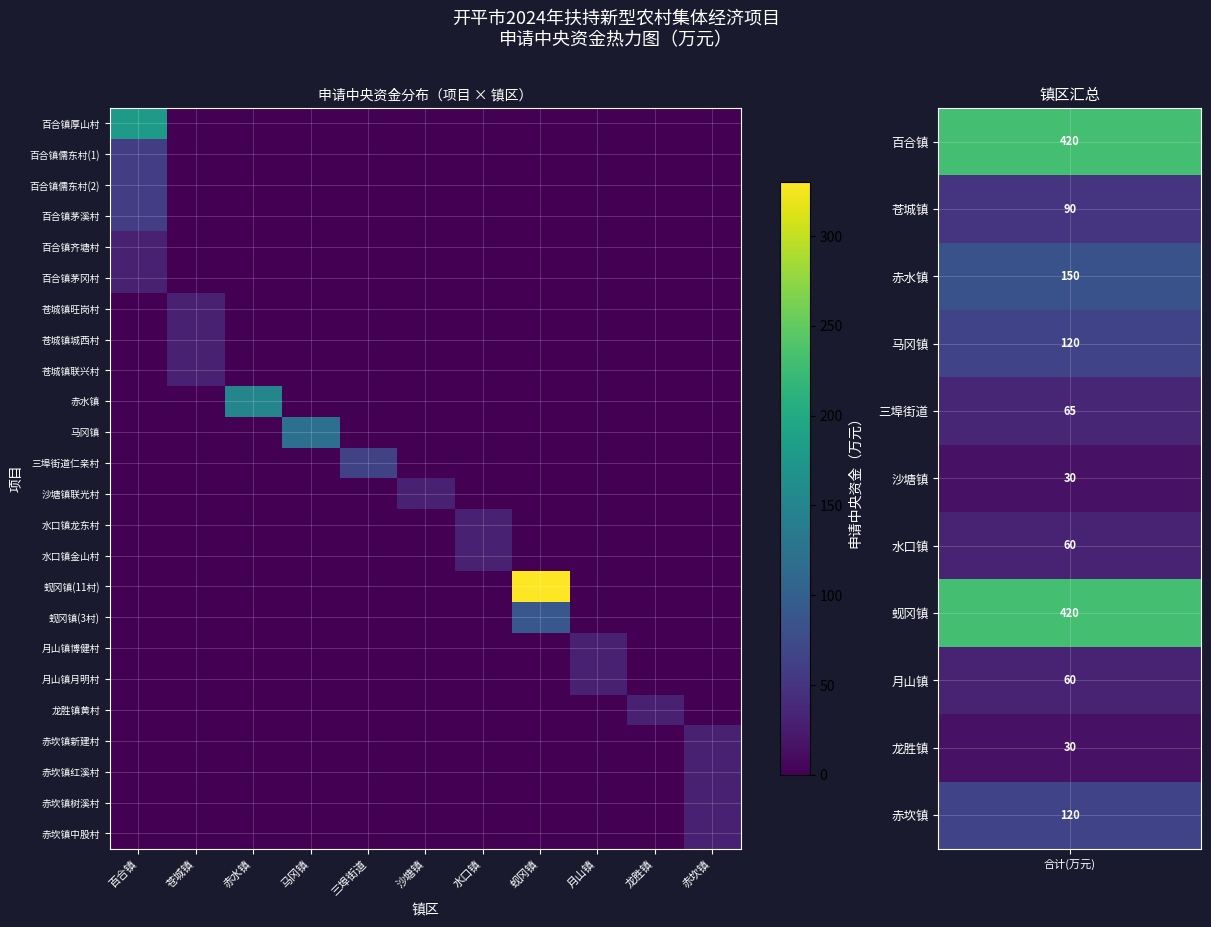

What is the greatest value displayed?

330